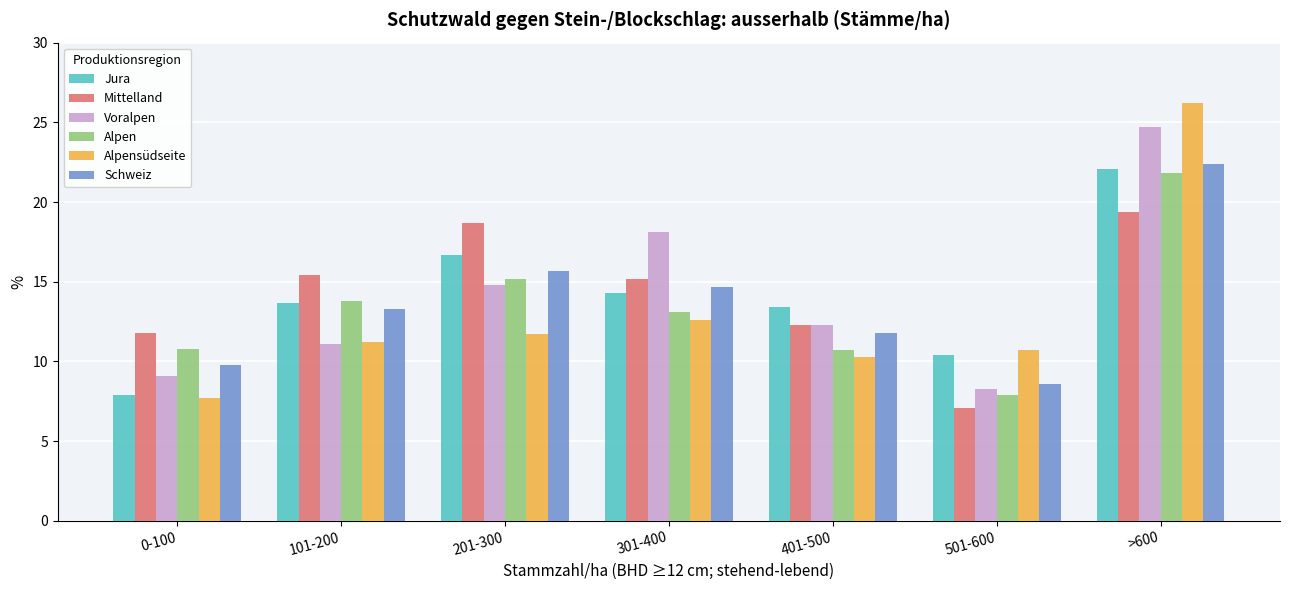

How many values in the Alpensüdseite series exceed 11?

4